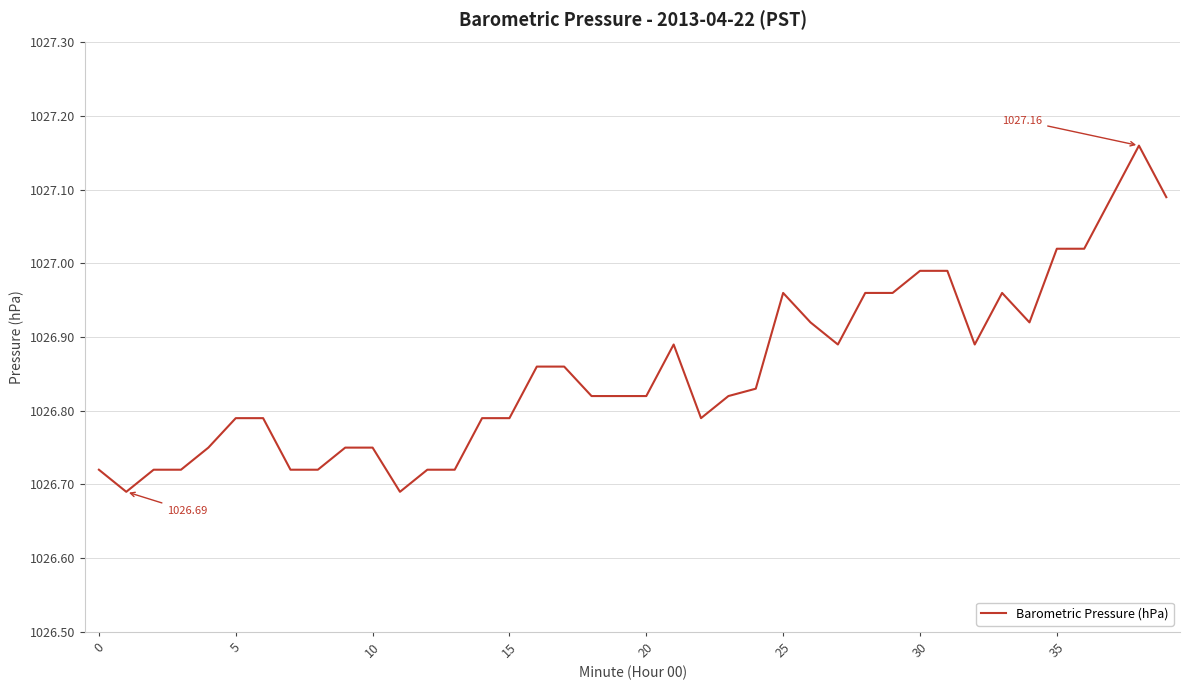

What is the difference between the maximum and minimum values?

0.5